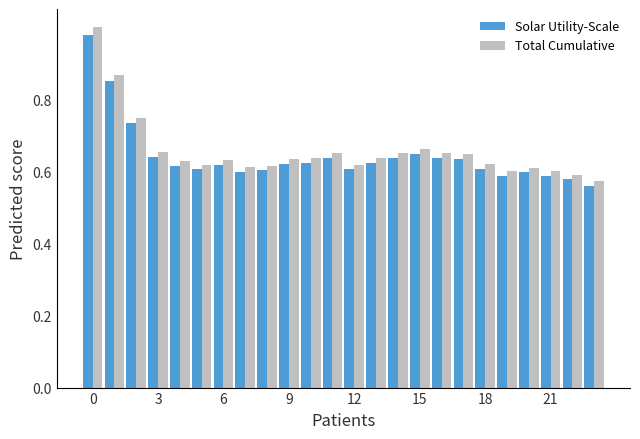

At how many categories does at least one series exceed 0?

24